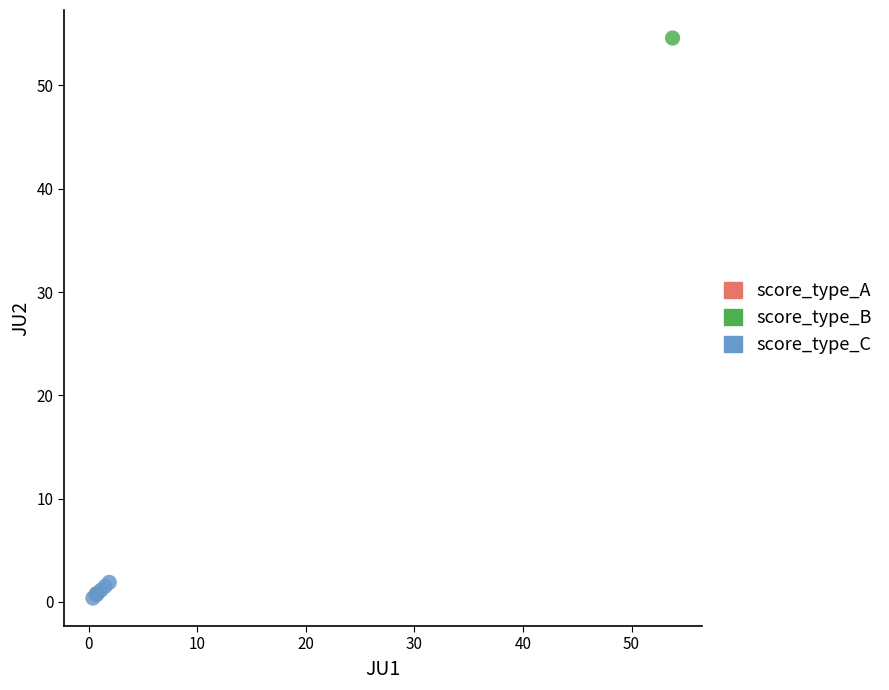

What are all the series names shown in the legend?

score_type_A, score_type_B, score_type_C